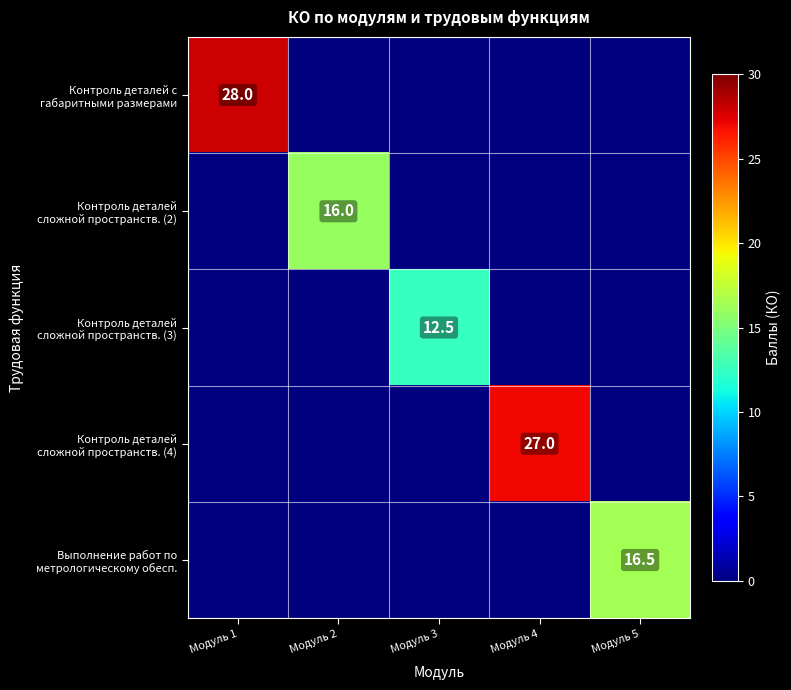

List the series in order of their peak value, lowest first.

Контроль деталей сложной пространств. (3), Контроль деталей сложной пространств. (2), Выполнение работ по метрологическому обесп., Контроль деталей сложной пространств. (4), Контроль деталей с габаритными размерами